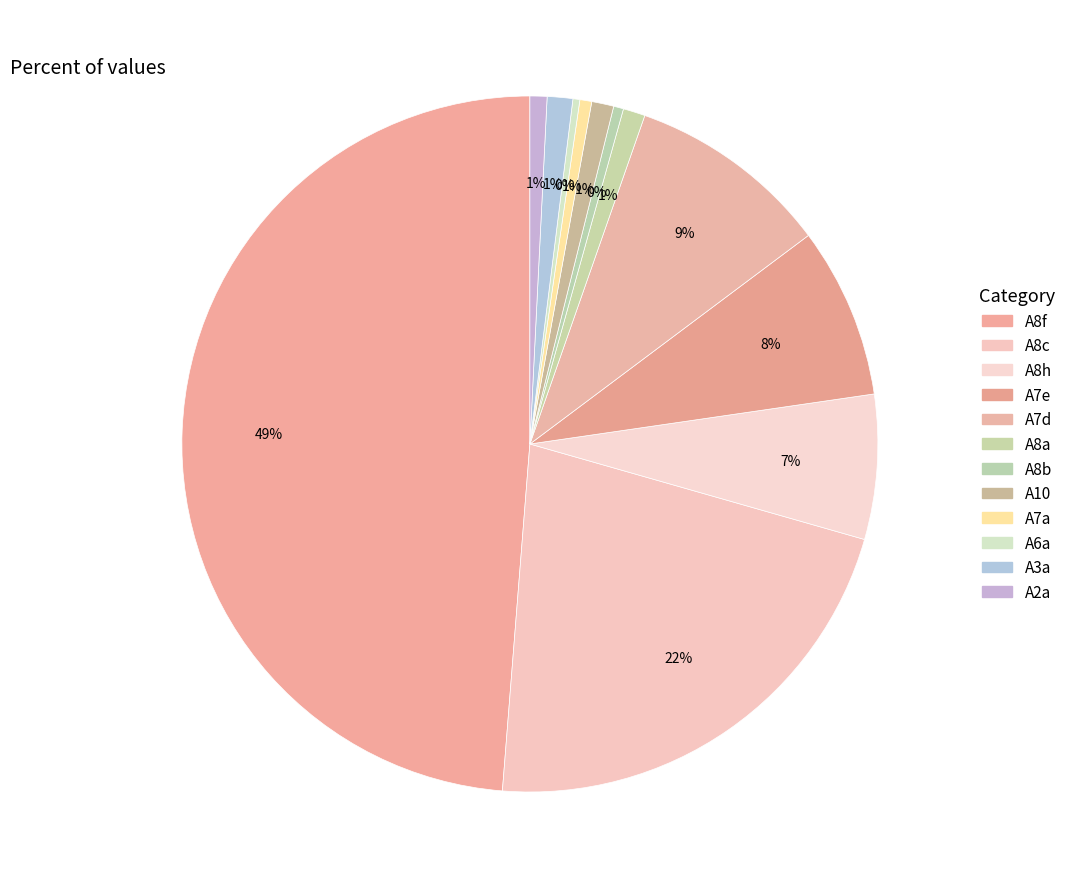

To the nearest percent, what is the combined percentage of A6a and A10?

1%